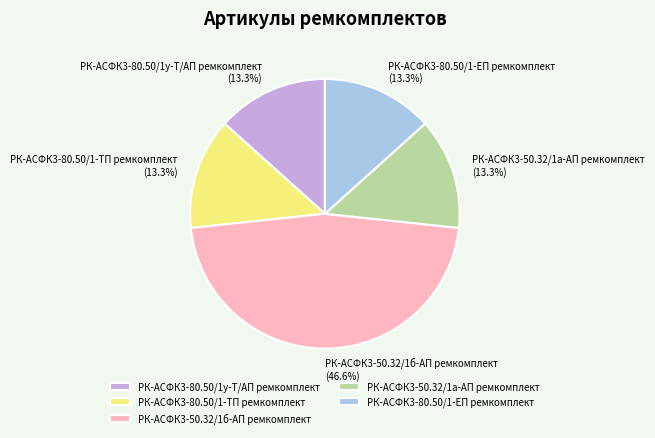

How much of the chart is everything except РК-АСФК3-80.50/1-ТП ремкомплект?

86.7%